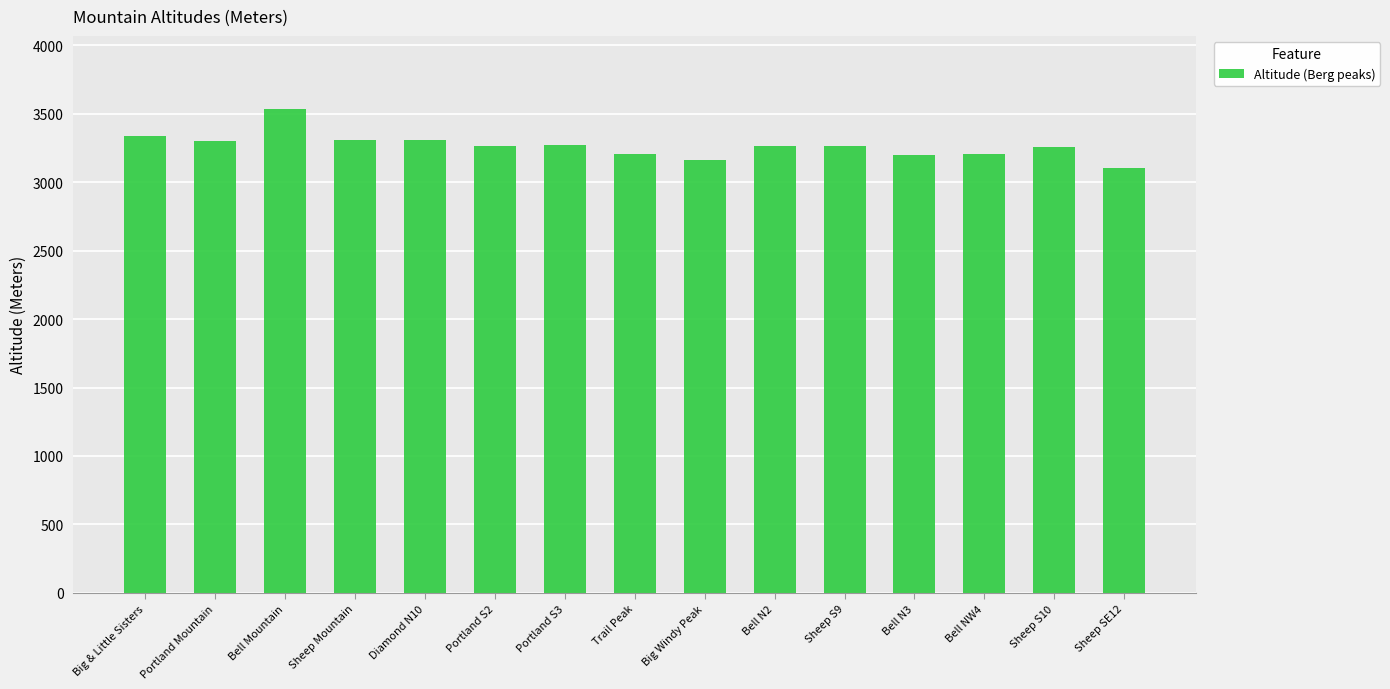

Approximately how many times larger is the value at Sheep Mountain compared to Bell N3?

1.0